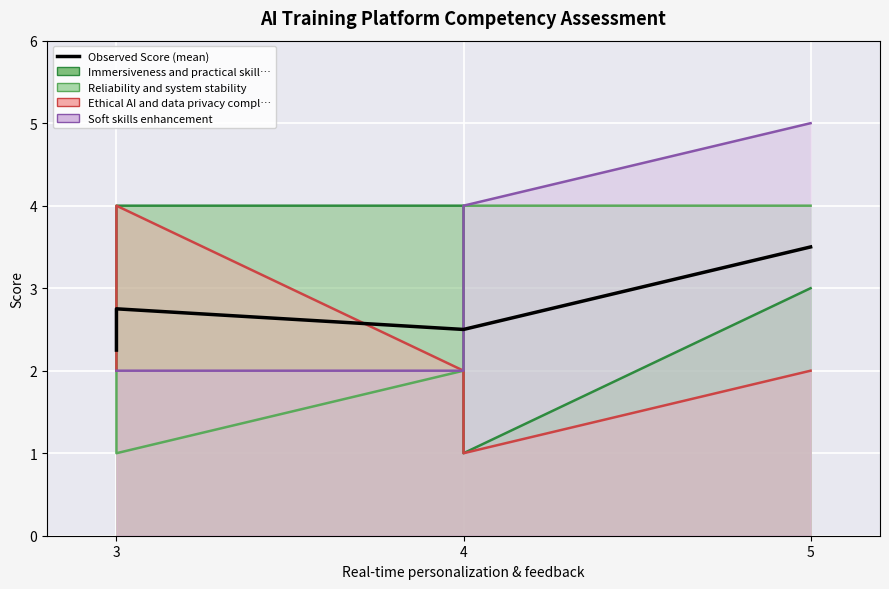

Reading left to right, list all the values displayed in this chart.

2.2	2.8	2.5	2.5	3.5